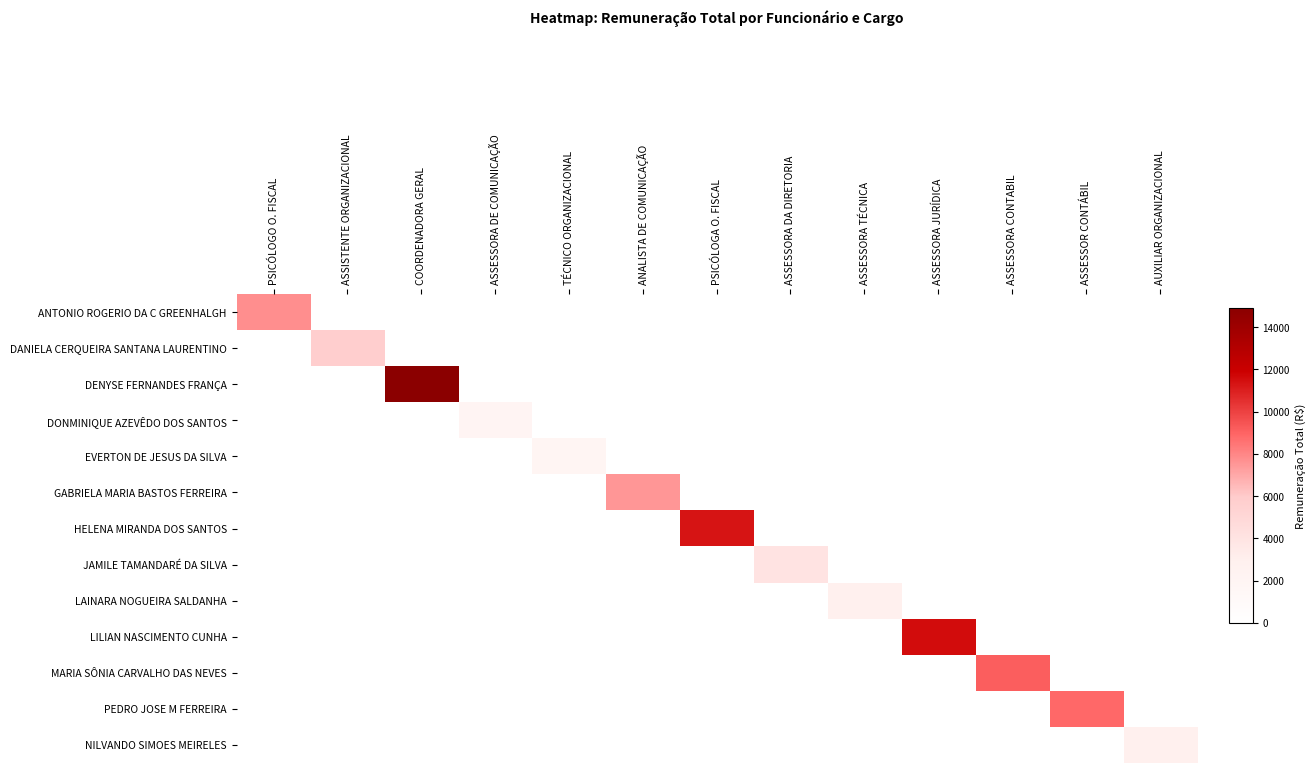

Between ASSESSORA DE COMUNICAÇÃO and ASSESSORA CONTABIL, which series saw the biggest shift?

MARIA SÔNIA CARVALHO DAS NEVES